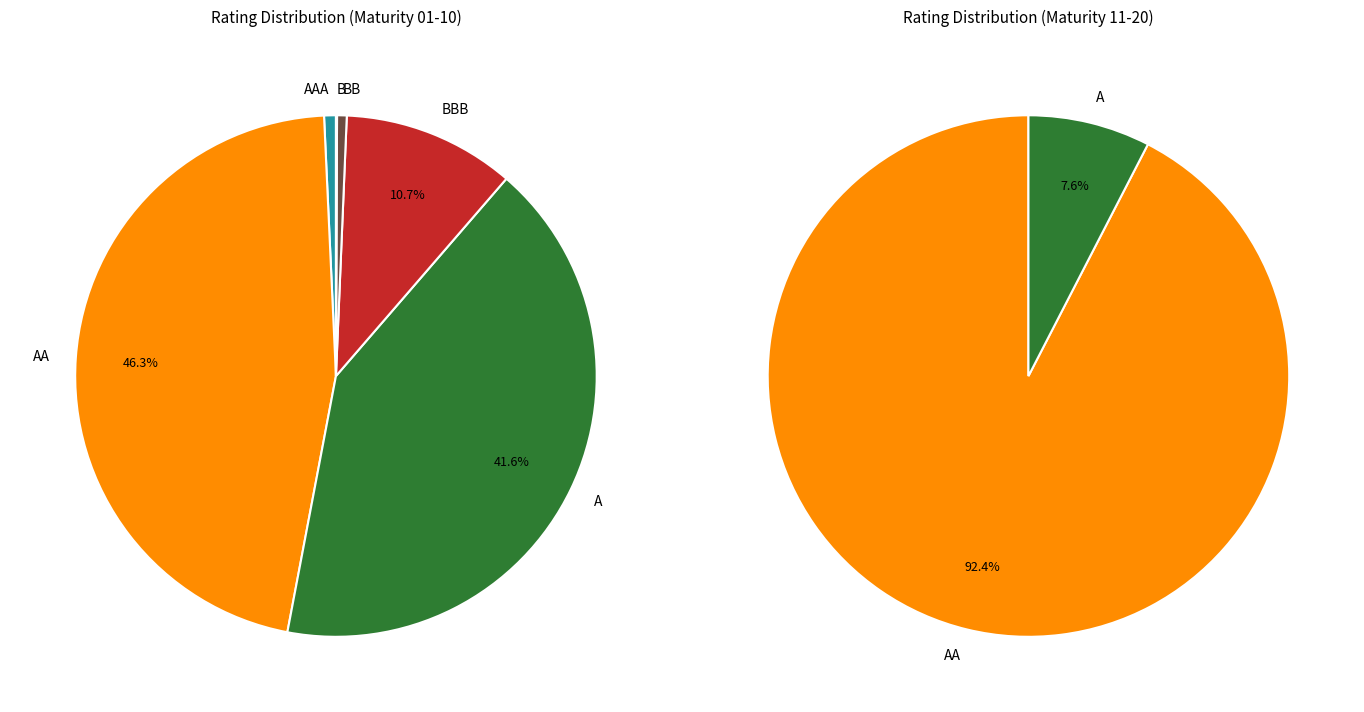

To the nearest percent, what is the average slice percentage?

17%